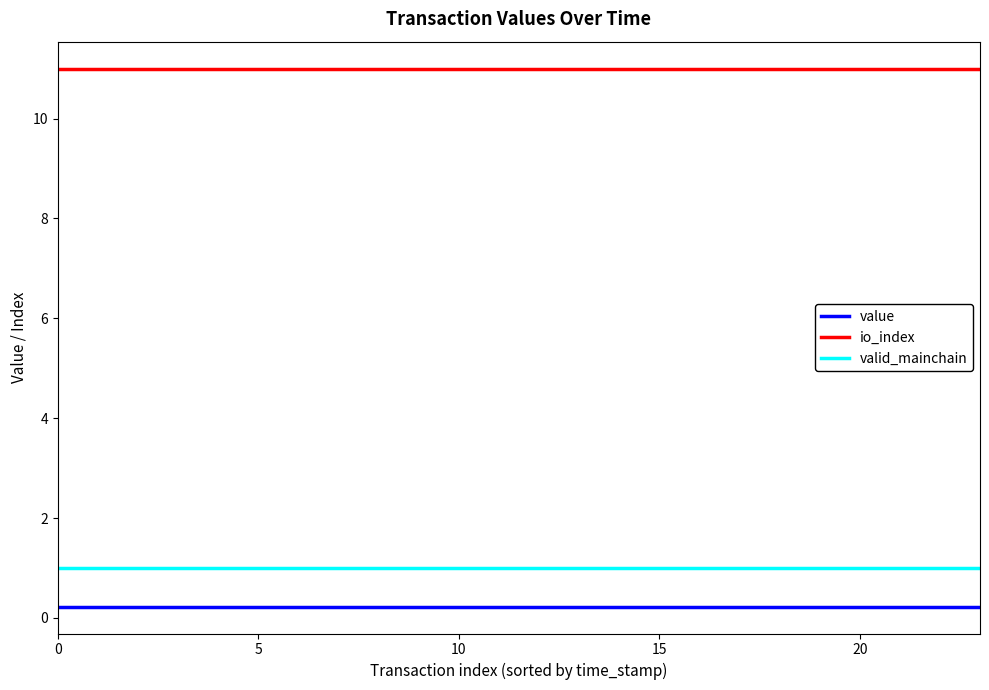

Which series has the largest total across all categories?

io_index